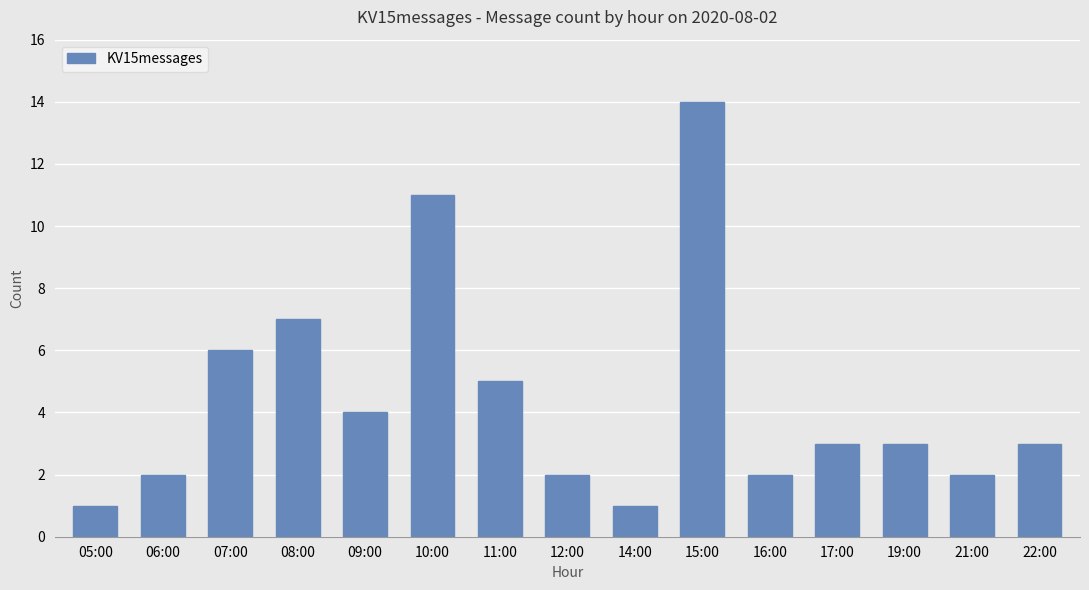

Is it true that the value at 15:00 is 23?

False